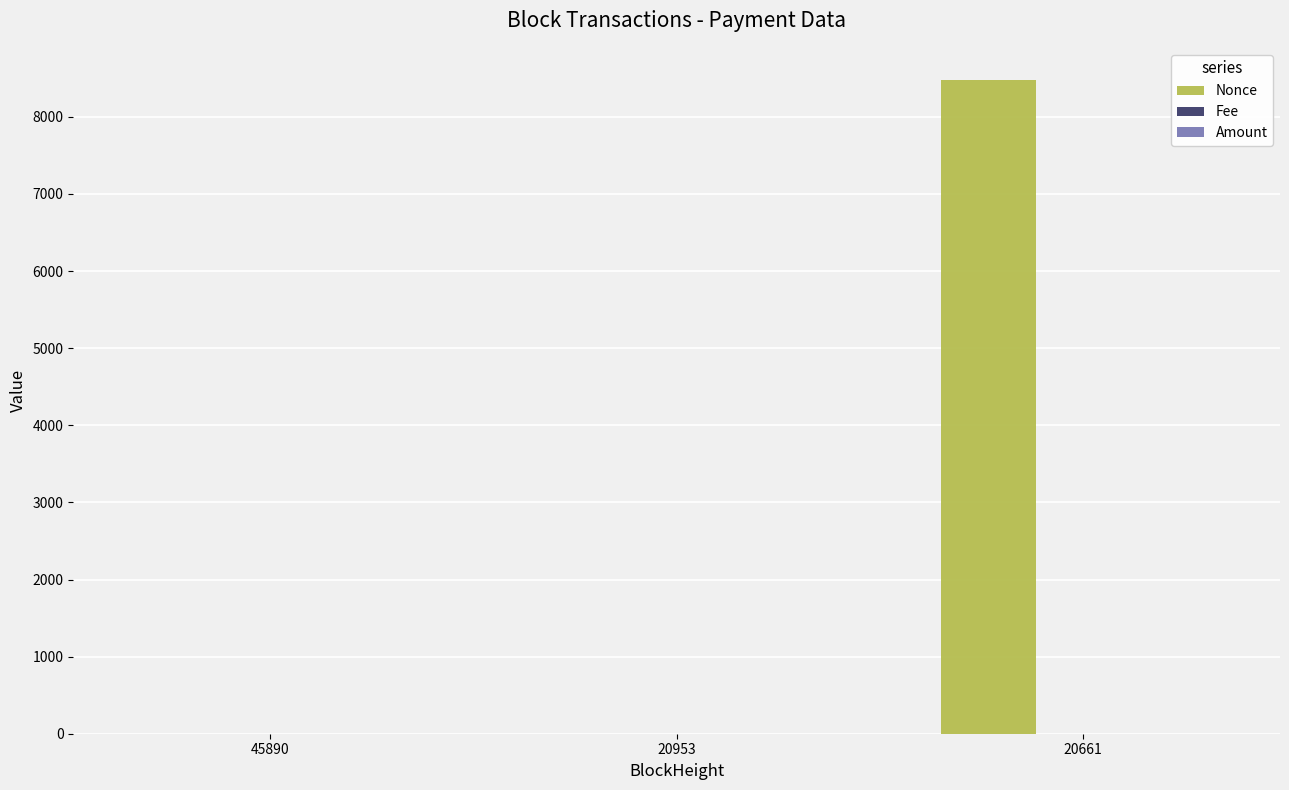

Which series changed the most between 20953 and 20661?

Nonce